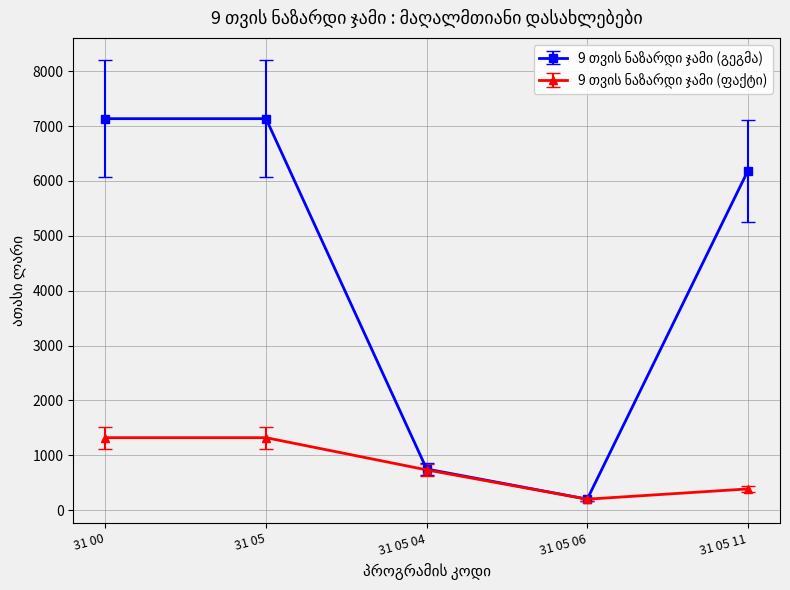

What is the label of the 1st point from the right?

31 05 11